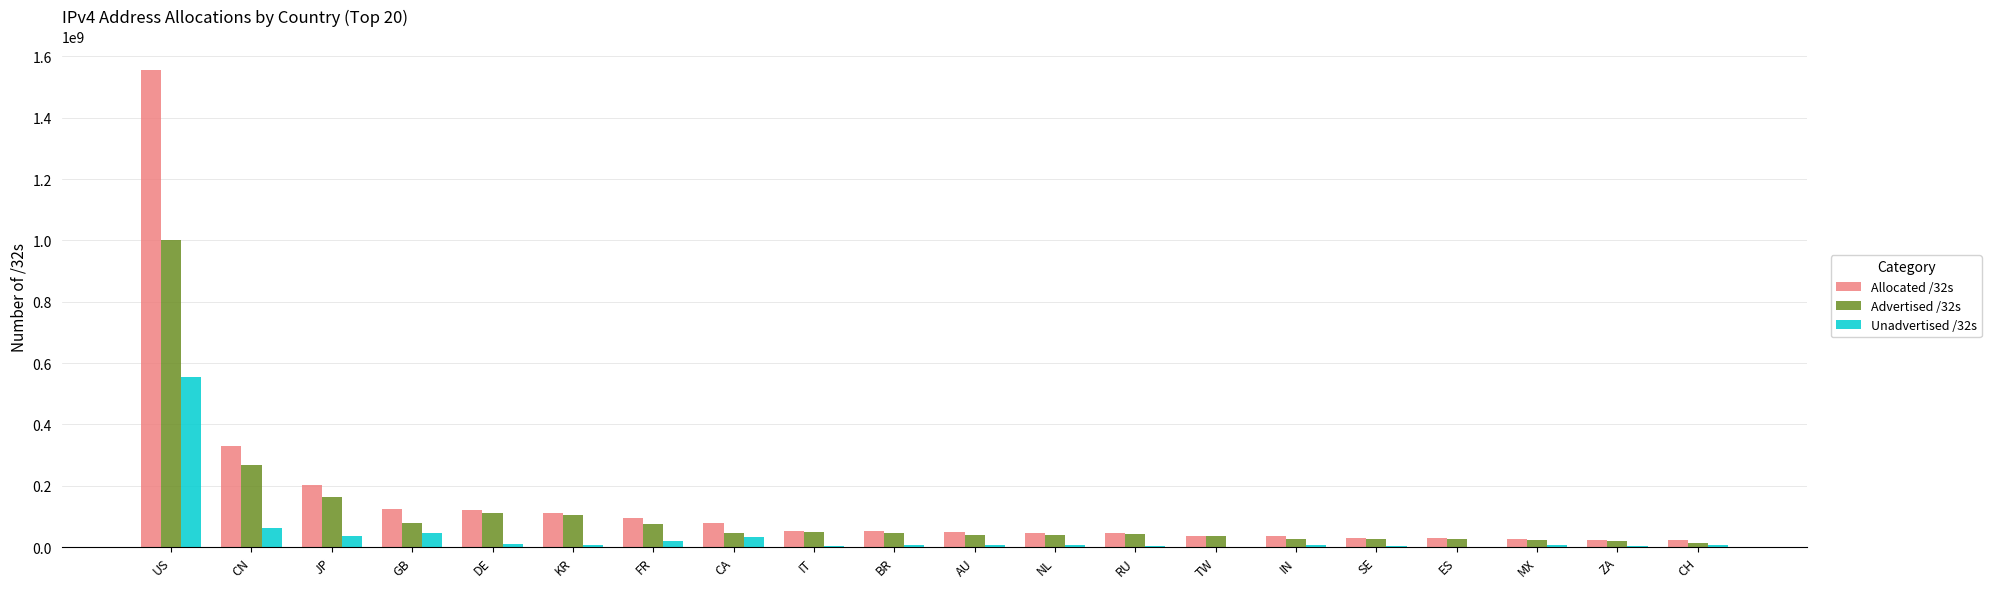

What is the sum of the Unadvertised /32s values at MX and CH?

12058392